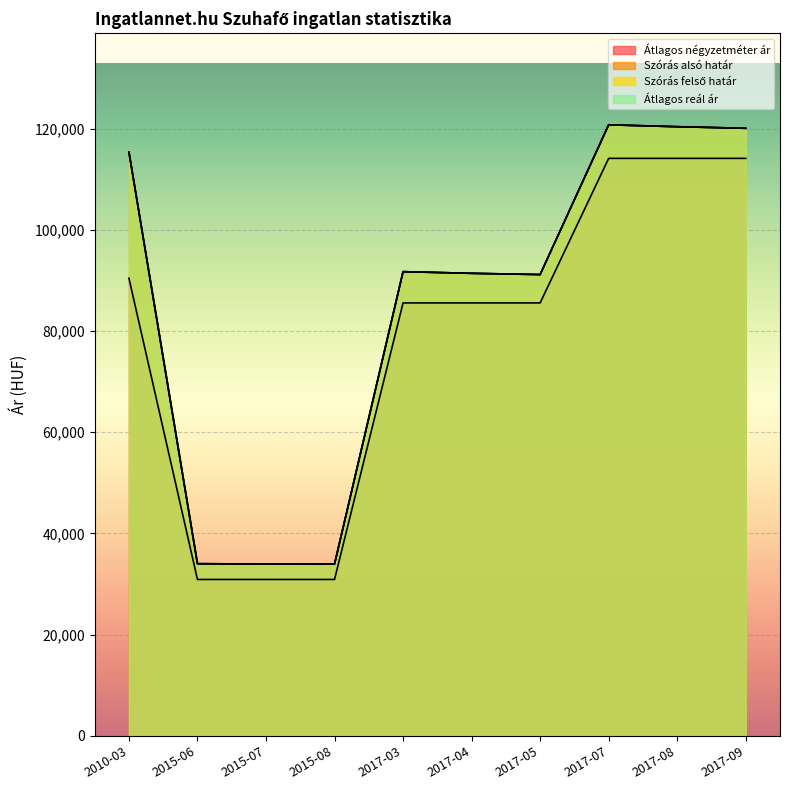

Where is the first local minimum for Szórás felső határ?

2015-08